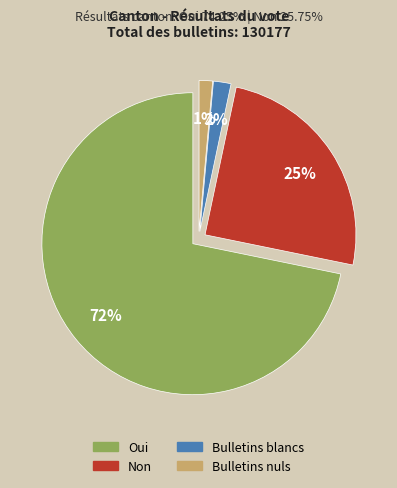

Which category has the biggest portion of the pie?

Oui